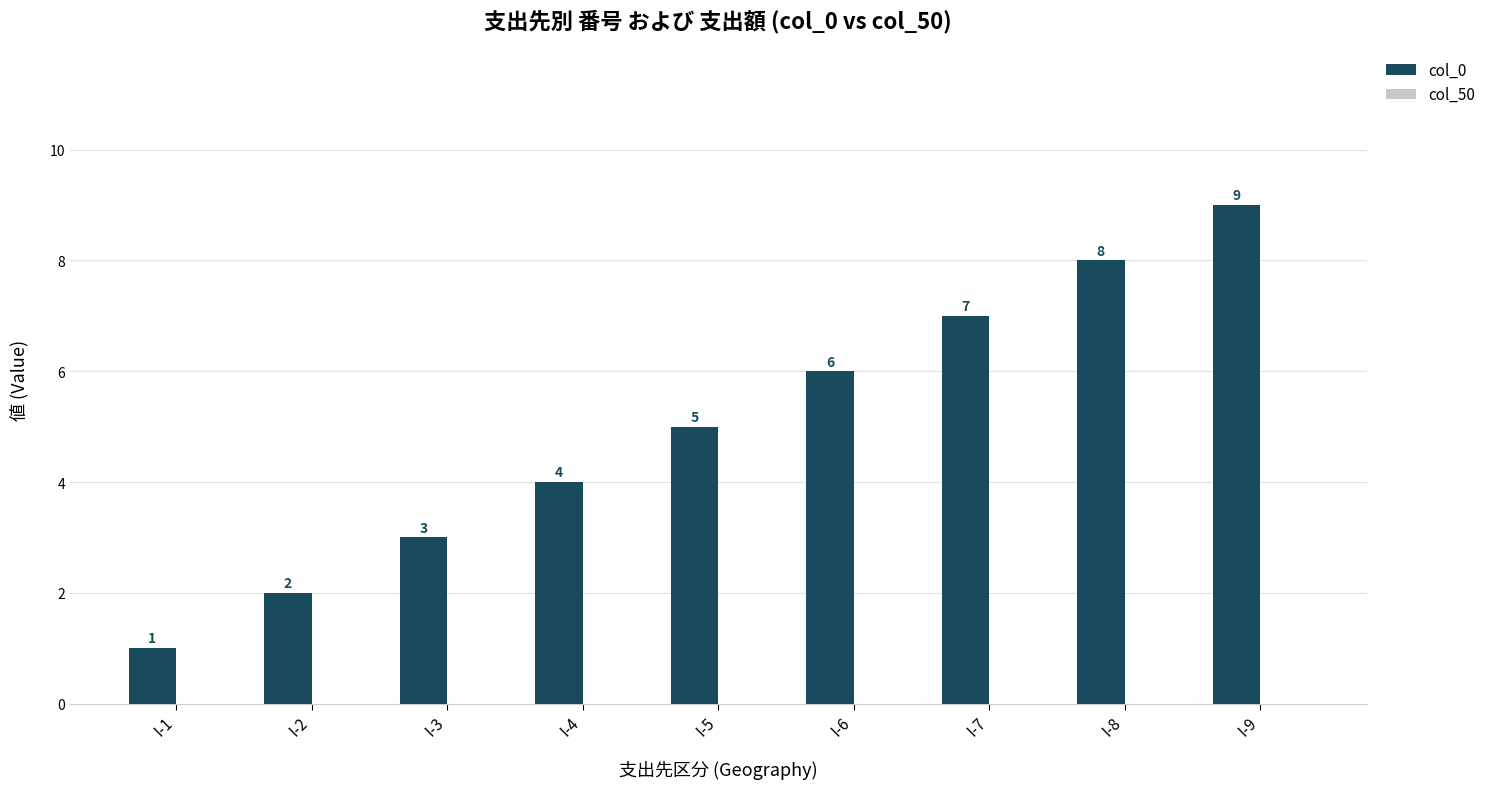

How many categories are shown in the chart?

9